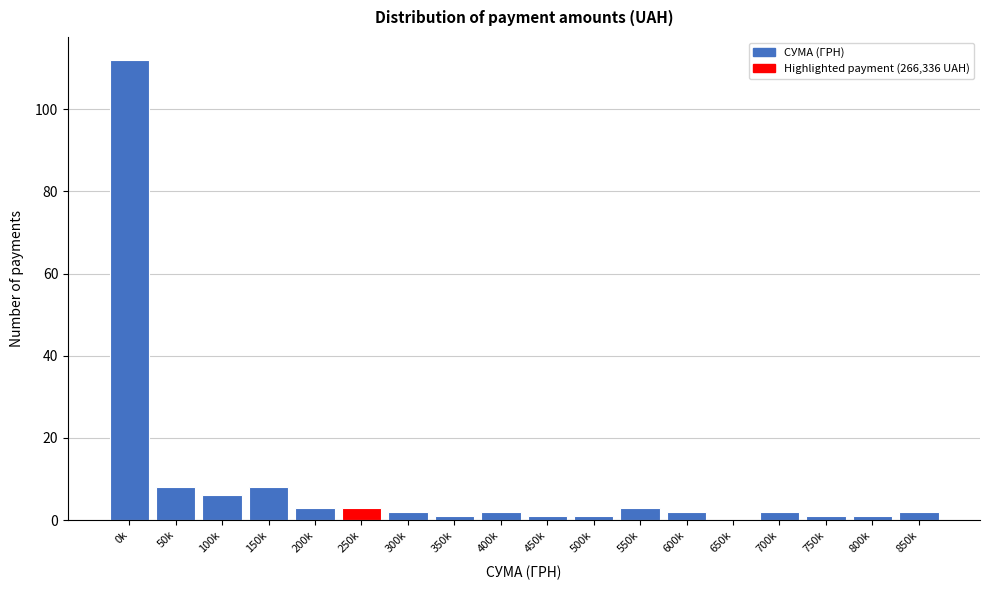

Reading left to right, extract all data points from this chart.

0k=112	50k=8	100k=6	150k=8	200k=3	250k=3	300k=2	350k=1	400k=2	450k=1	500k=1	550k=3	600k=2	650k=0	700k=2	750k=1	800k=1	850k=2